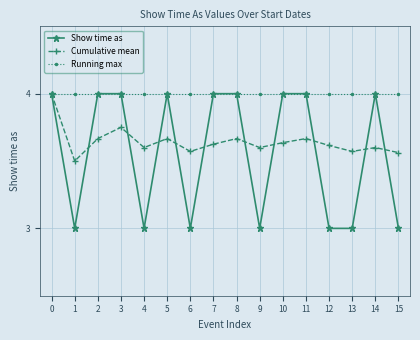

True or false: Cumulative mean has a value of 5.7 at 4.

False